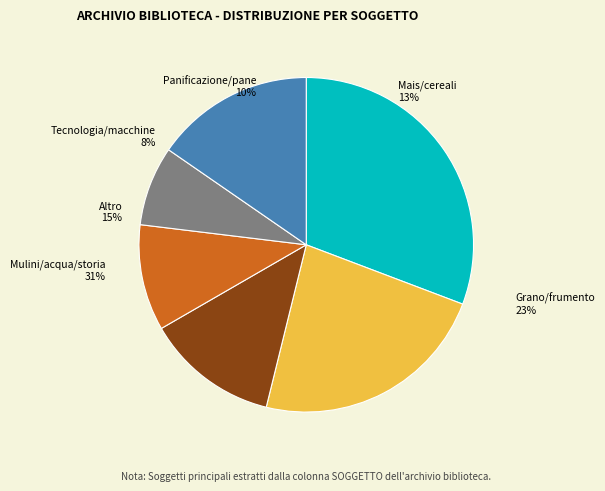

Is there any slice that represents more than half of the pie?

No